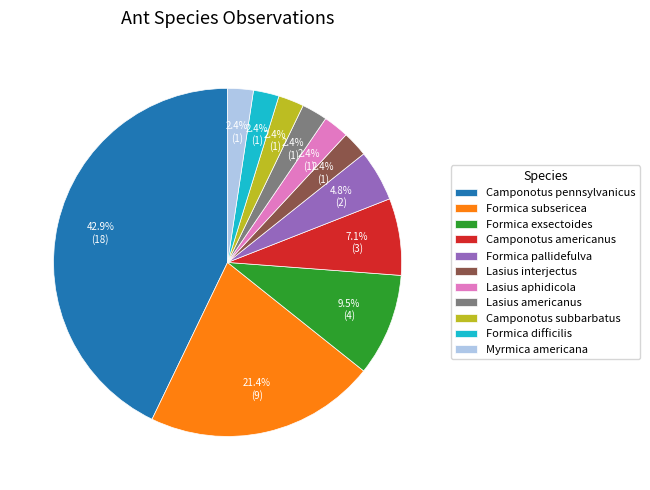

Do Formica exsectoides and Lasius aphidicola together represent more than half of the pie?

No